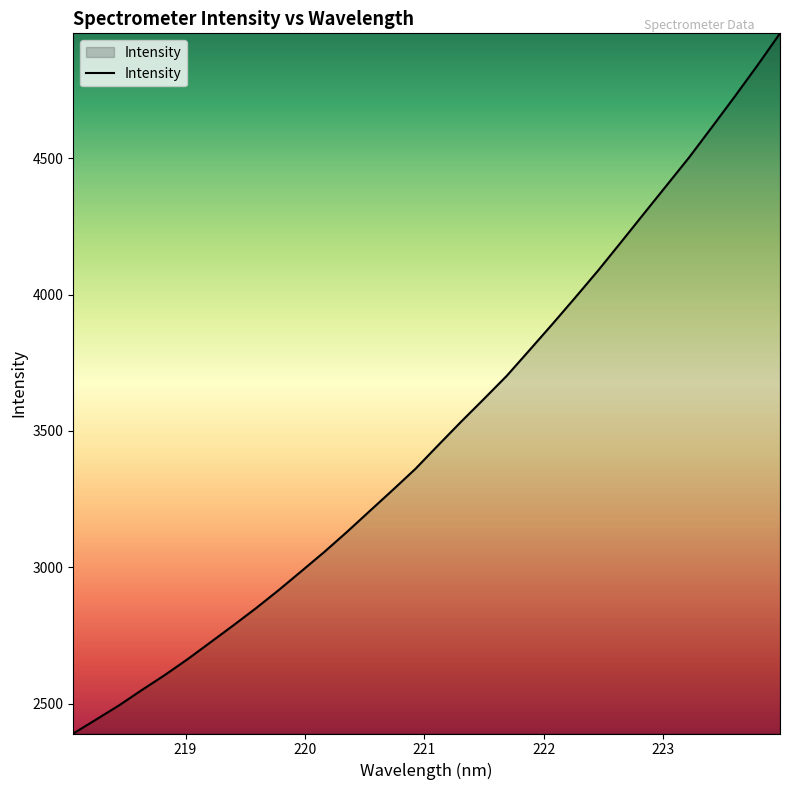

What is the difference between the maximum and minimum values?

2566.6